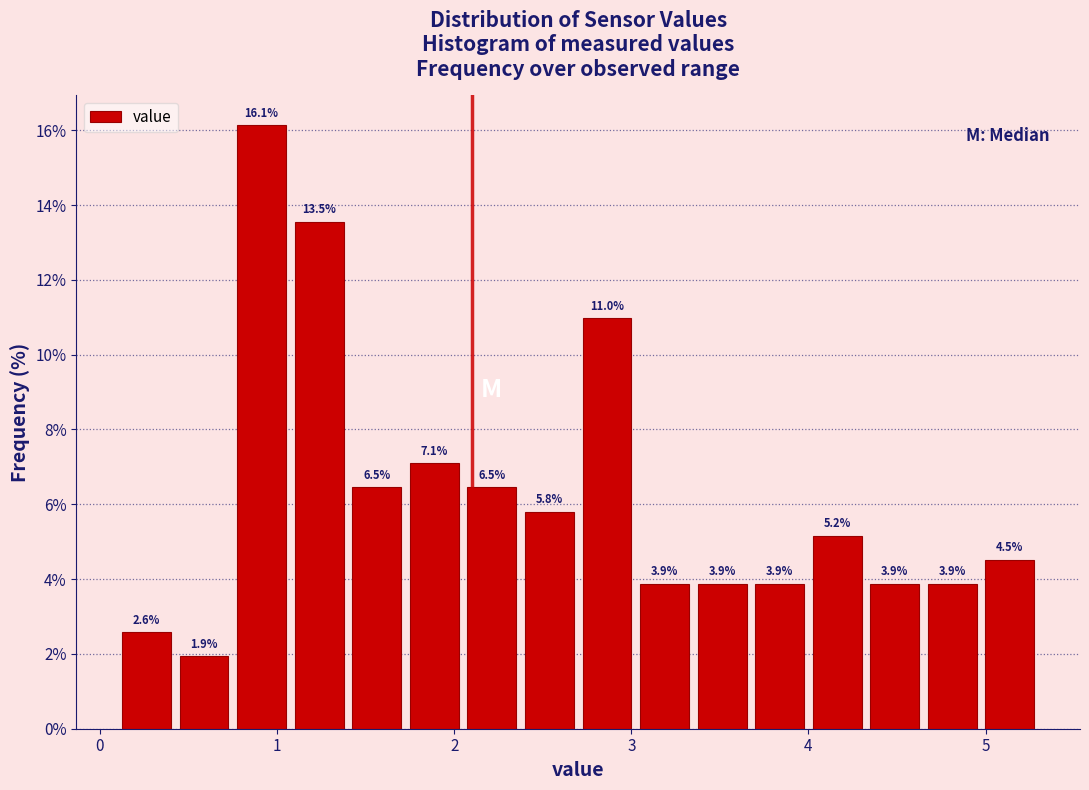

Around what value on the x-axis is the tallest bar? Give the approximate position of its centre, as read against the axis.

0.9